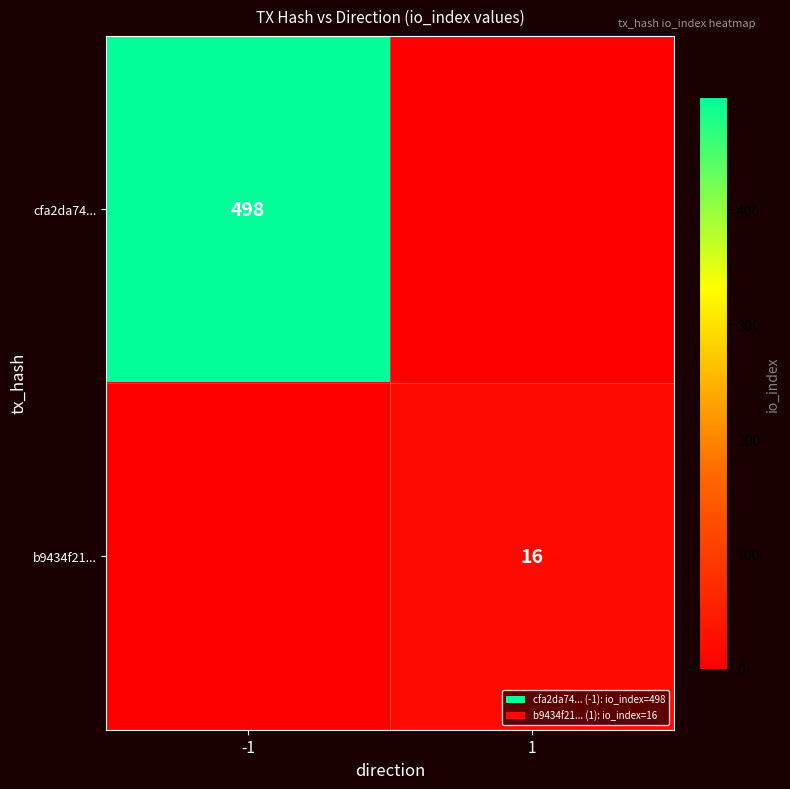

The value of cfa2da74... at -1 is 709. True or false?

False